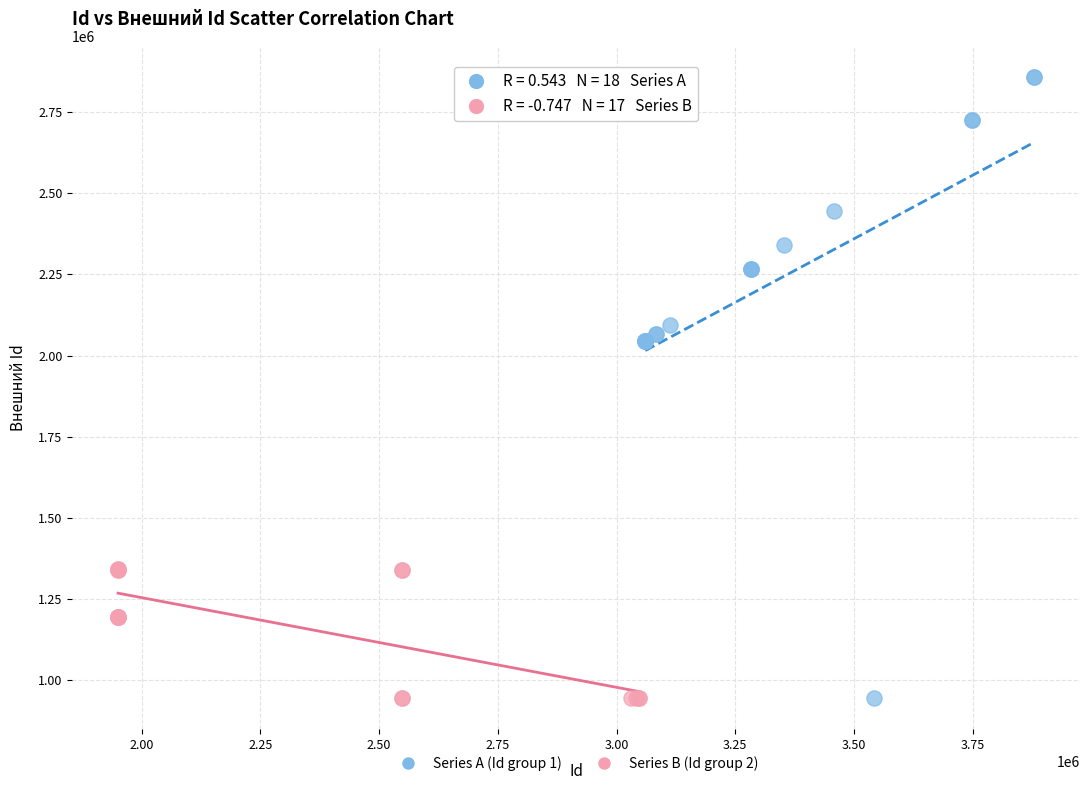

Which series reaches the maximum Y coordinate?

Series A (Id group 1)